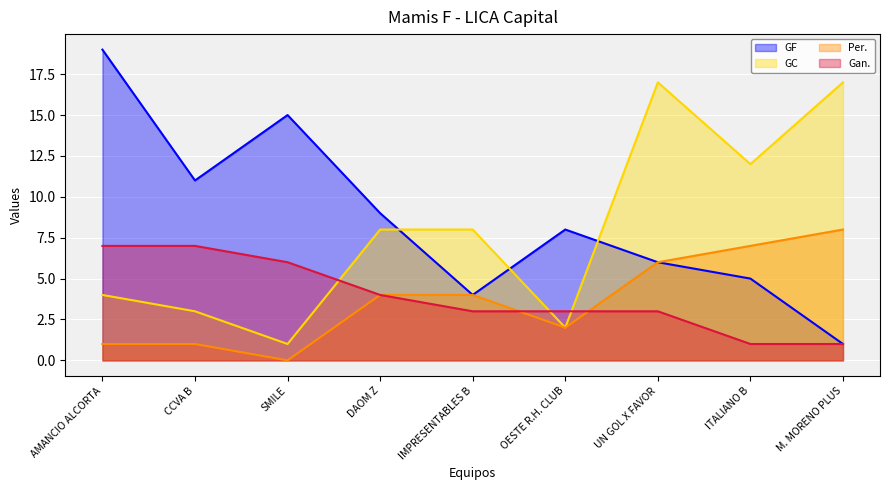

In Per., how many points are lower than both neighbors (excluding endpoints)?

2